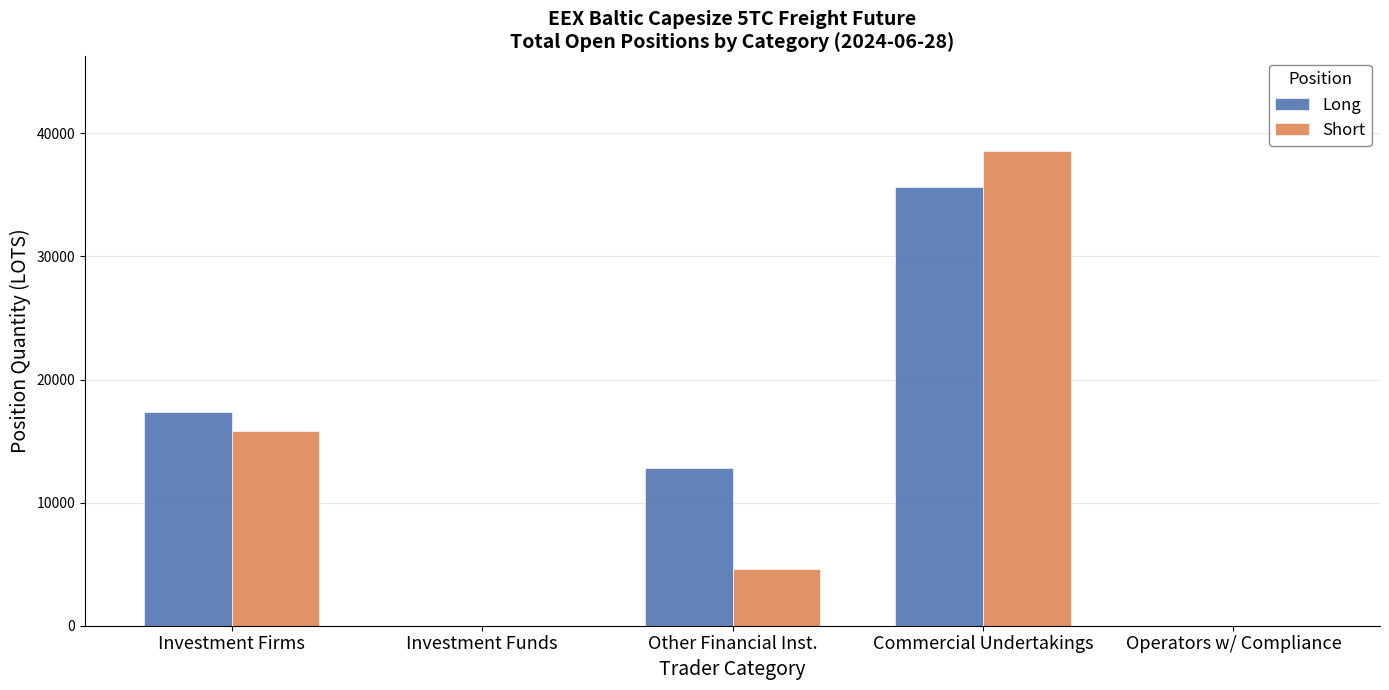

At which category is the sum across all series the highest?

Commercial Undertakings